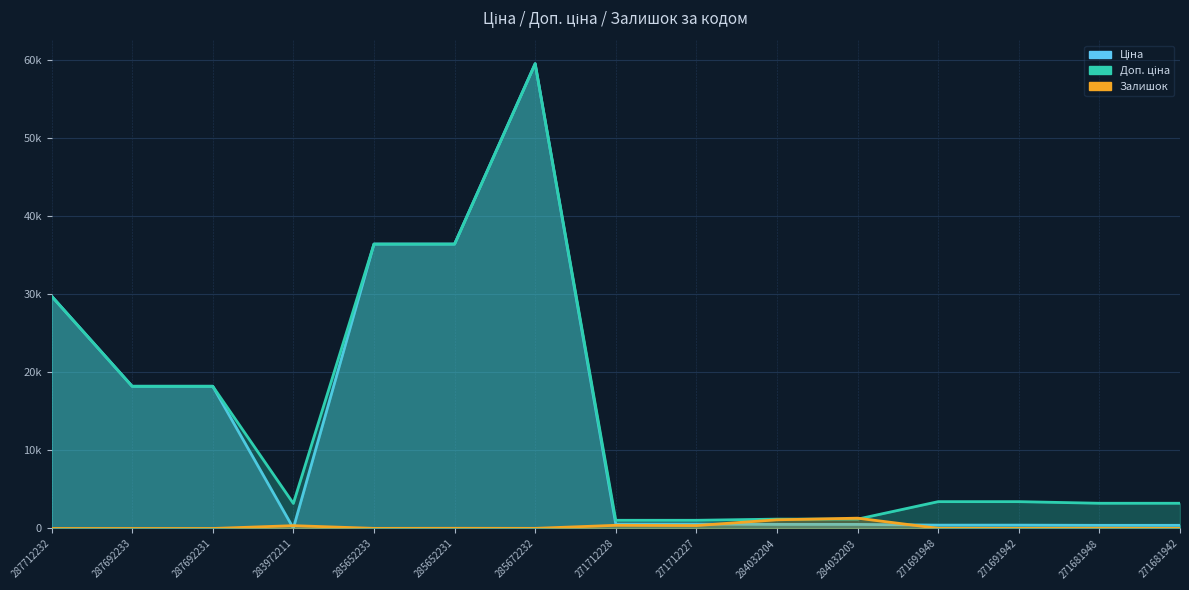

The value of Залишок at 287692231 is 0.0. True or false?

True